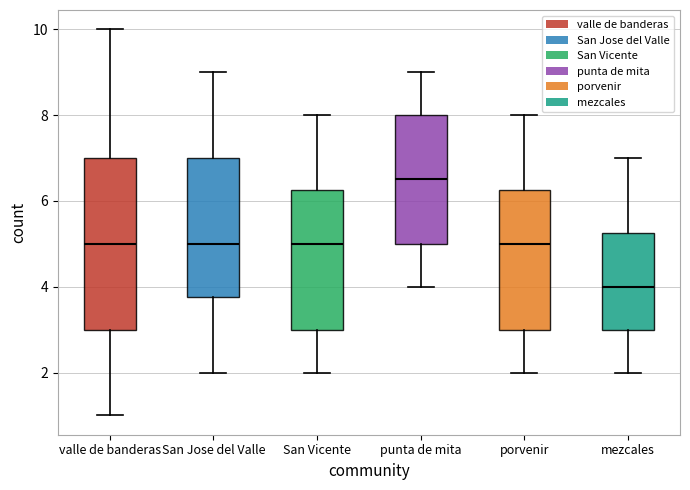

Reading left to right, transcribe this box plot: for each box, give where its median line is, the range the box spans, and where its two whiskers end, as read against the y-axis. The values are not printed on the chart, so give them approximately, as read against the axis.

valle de banderas: median 5.0, box 3.0 to 7.0, whiskers 1.0 to 10.0
San Jose del Valle: median 5.0, box 3.8 to 7.0, whiskers 2.0 to 9.0
San Vicente: median 5.0, box 3.0 to 6.2, whiskers 2.0 to 8.0
punta de mita: median 6.6, box 5.0 to 8.0, whiskers 4.0 to 9.0
porvenir: median 5.0, box 3.0 to 6.2, whiskers 2.0 to 8.0
mezcales: median 4.0, box 3.0 to 5.2, whiskers 2.0 to 7.0